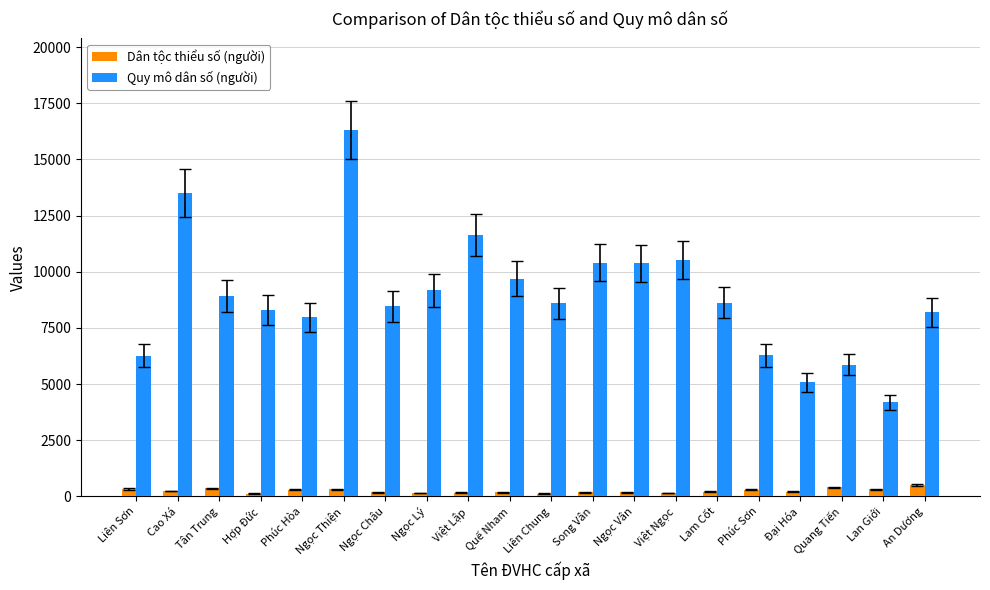

How many groups of bars are there?

20